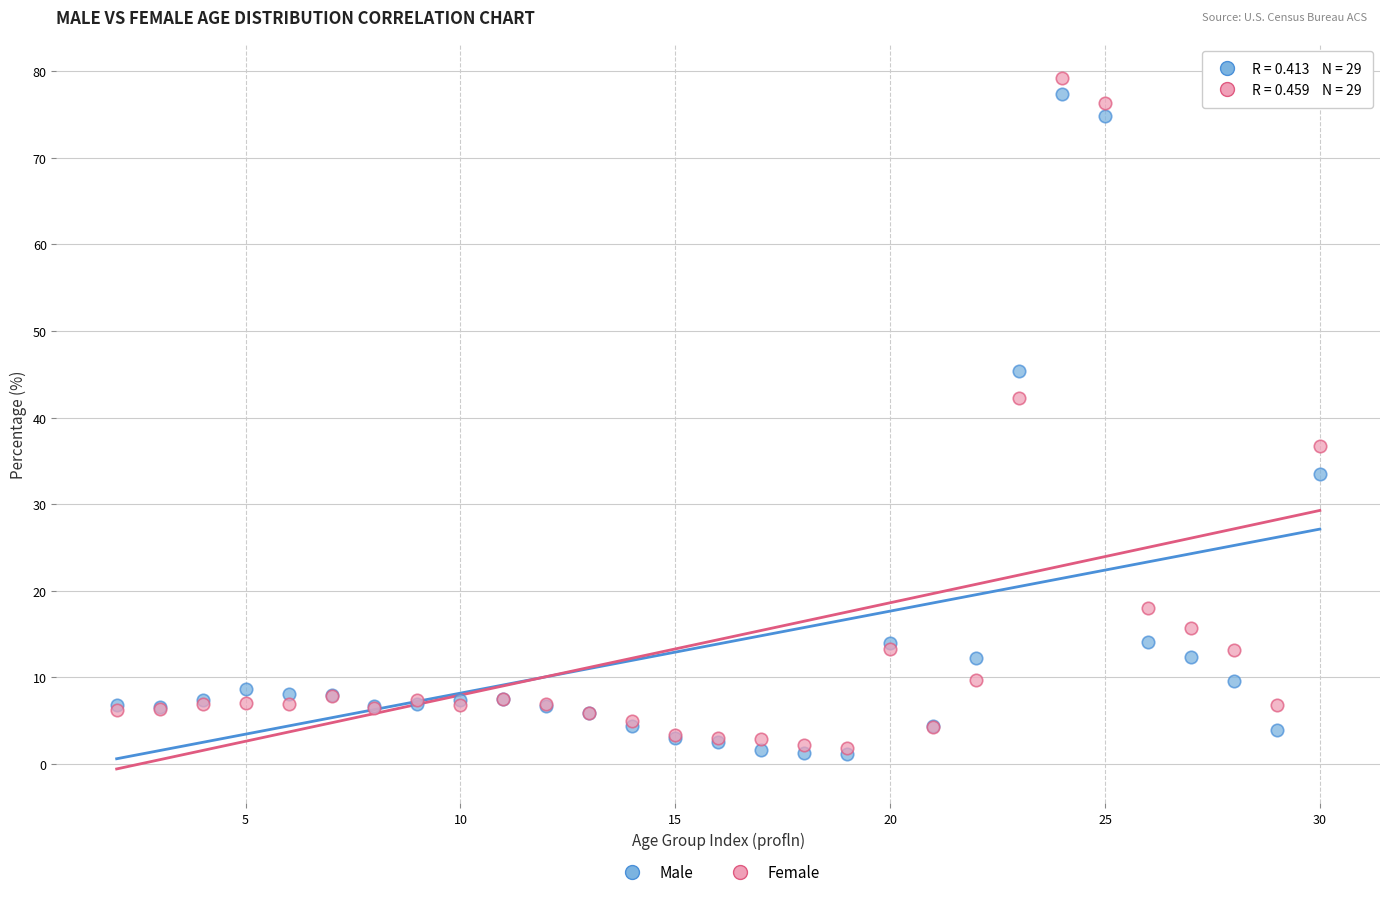

What are all the series names shown in the legend?

Male, Female